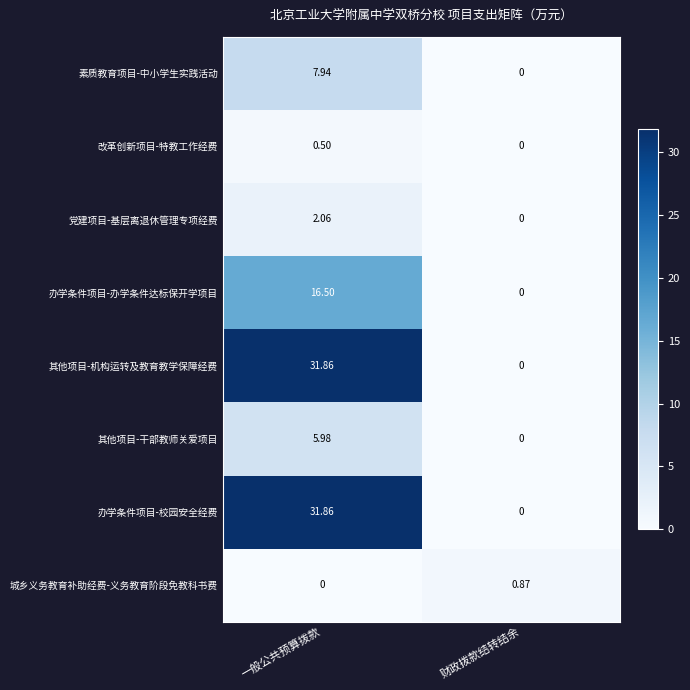

At how many categories does at least one series exceed 1?

1